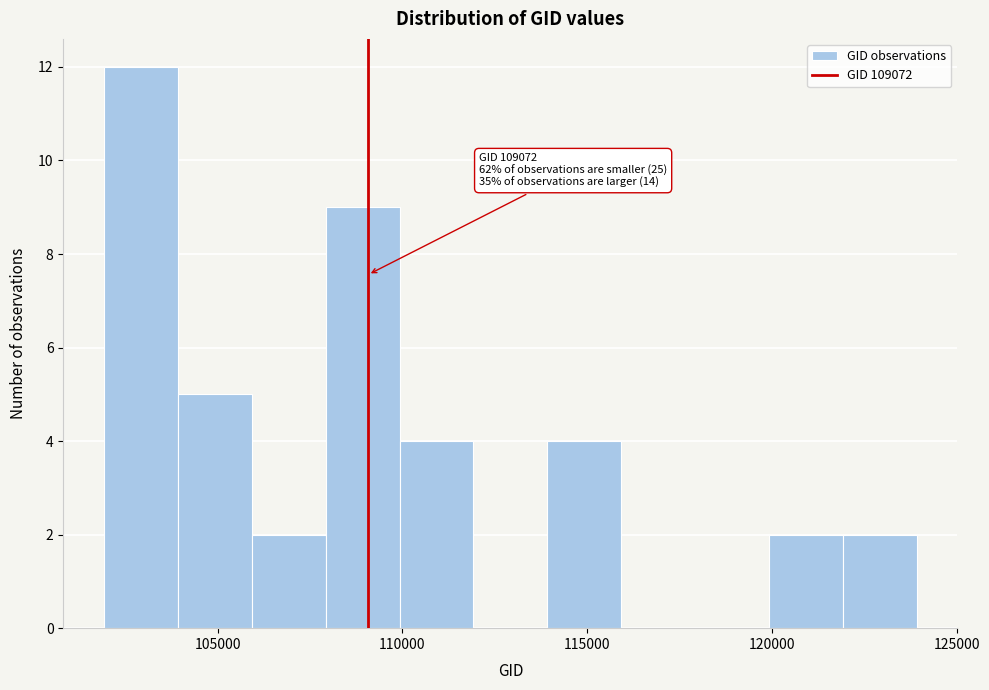

Which range on the x-axis has the tallest bar?

102000 to 104000